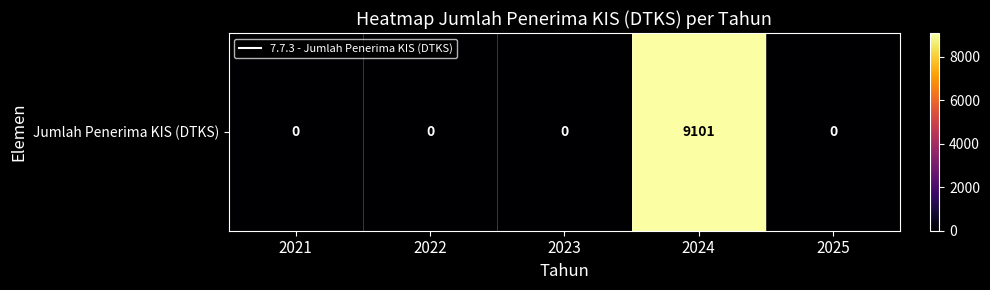

Rank the categories by value from highest to lowest.

2024, 2021, 2022, 2023, 2025